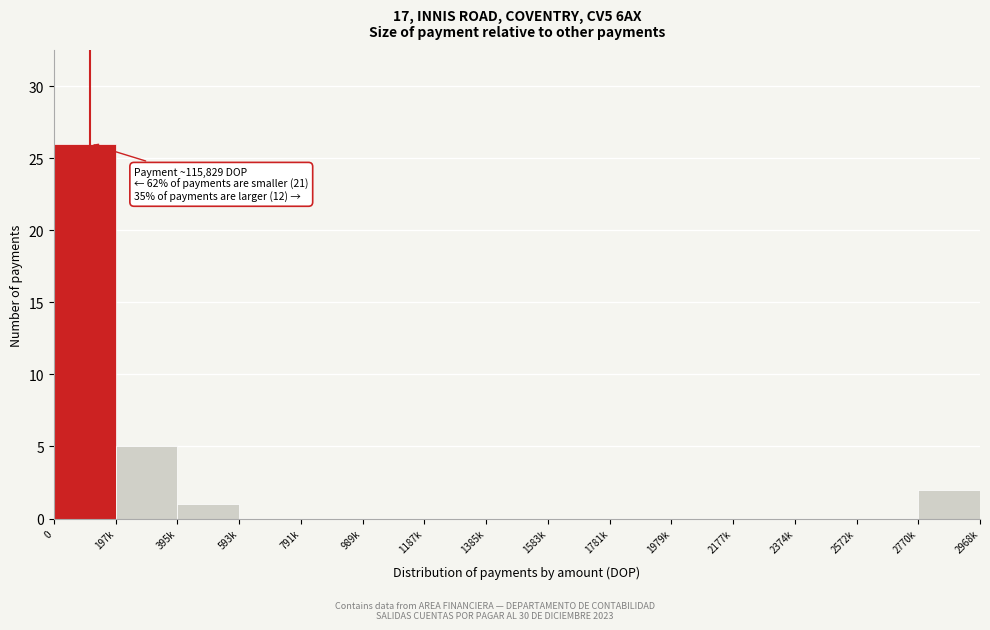

Reading left to right, list all the values displayed in this chart.

0=26	197k=5	395k=1	593k=0	791k=0	989k=0	1187k=0	1385k=0	1583k=0	1781k=0	1979k=0	2177k=0	2374k=0	2572k=0	2770k=2